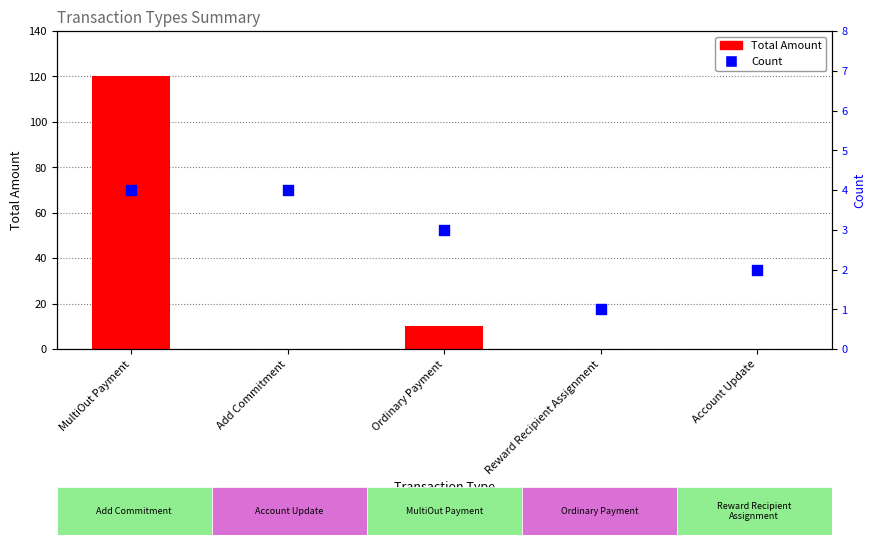

What is the total value across all series at MultiOut Payment?

124.0